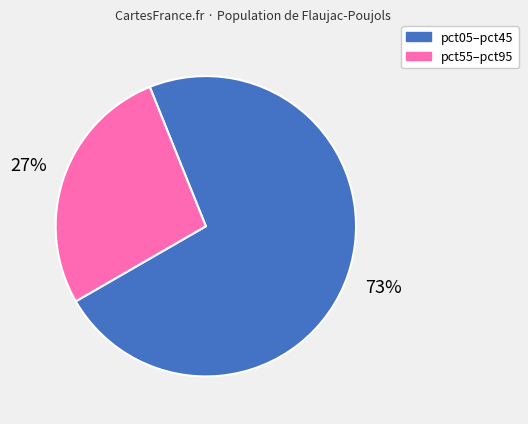

Is there any slice that represents more than half of the pie?

Yes